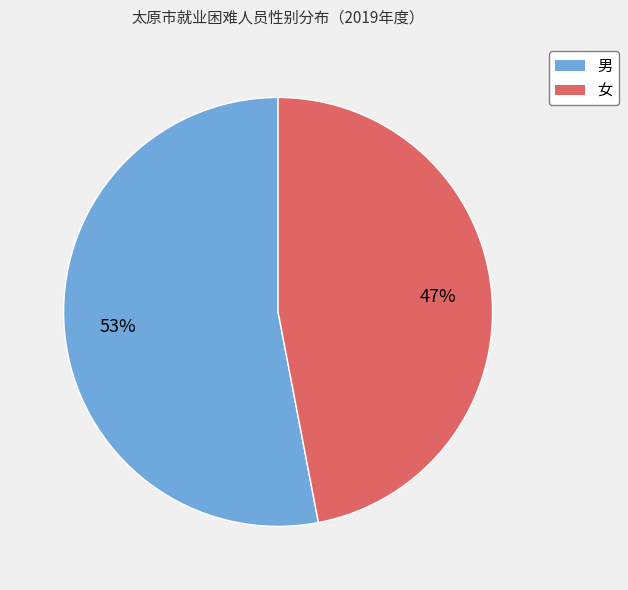

Count the number of slices in the pie.

2